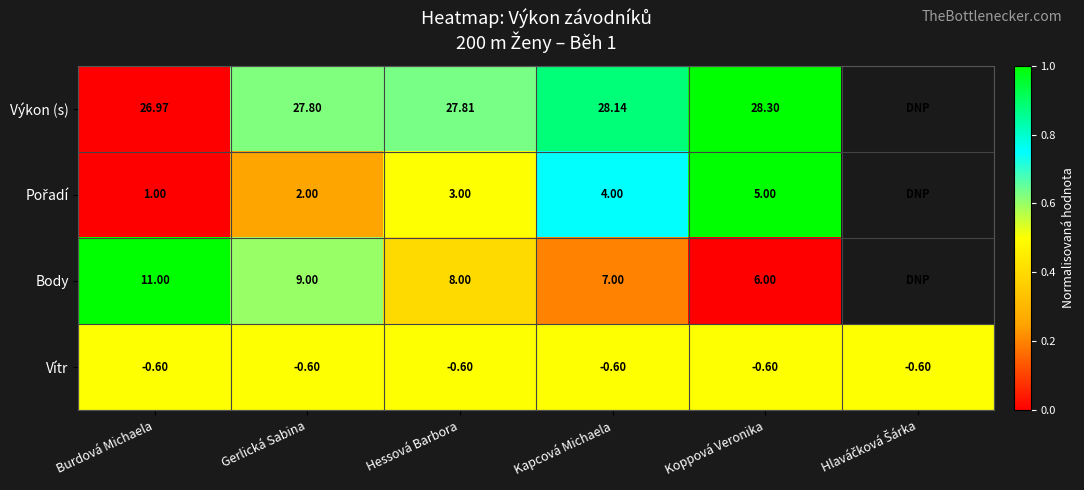

Is the value of Body at Koppová Veronika greater than the value of Výkon (s) at Hessová Barbora?

No